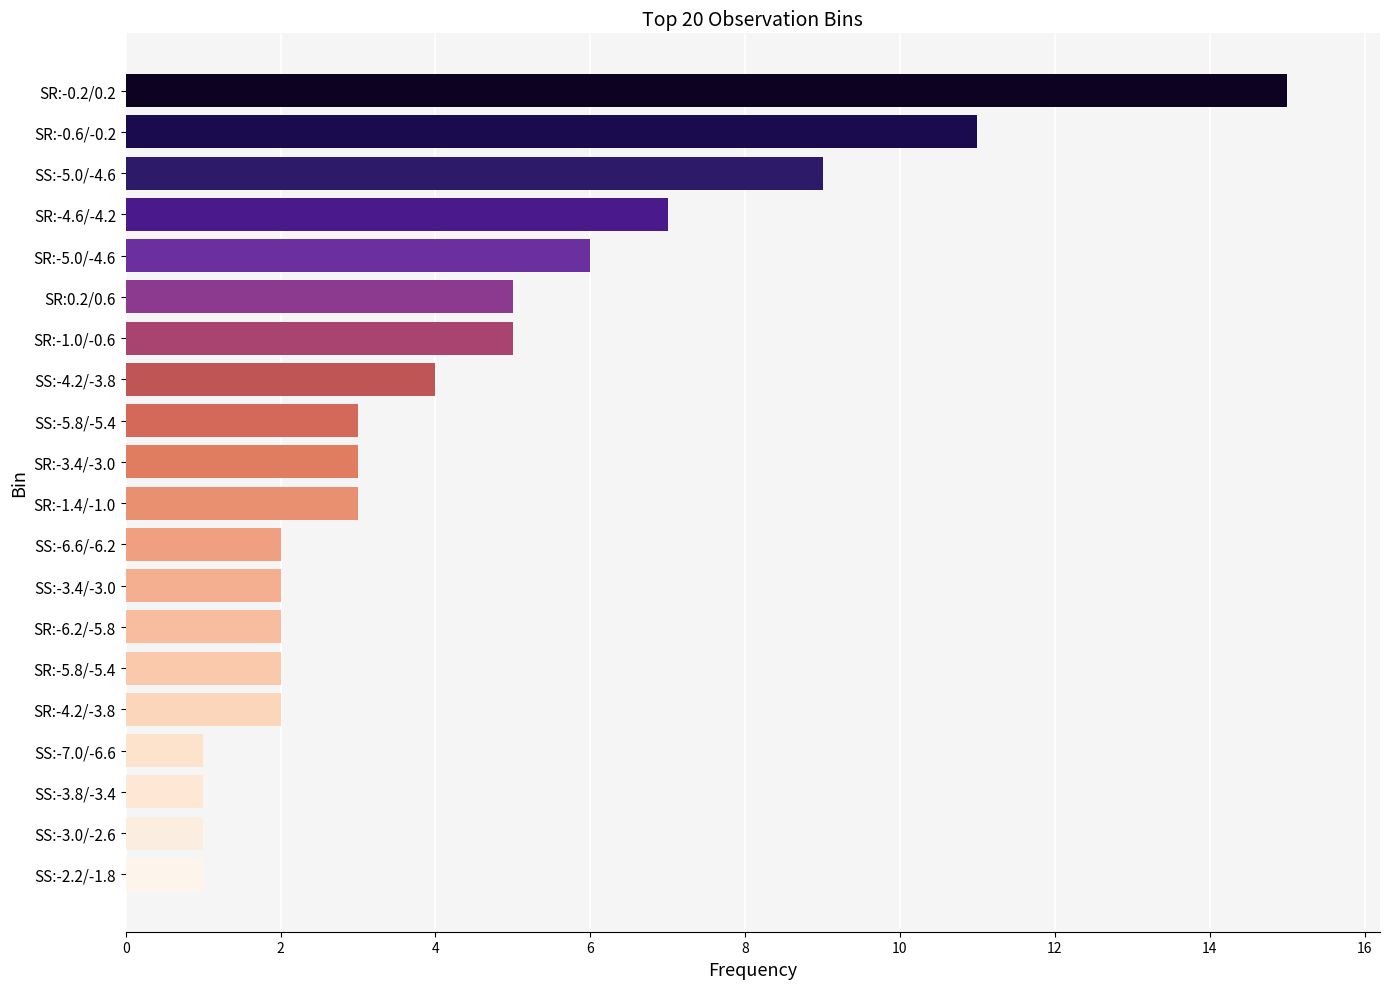

What is the minimum value shown in the chart?

1